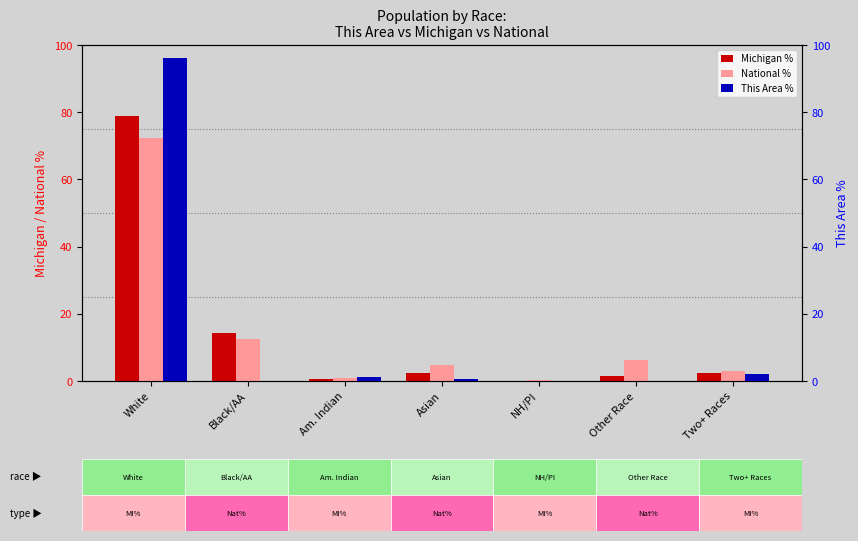

At which label does Michigan % first exceed 2?

White